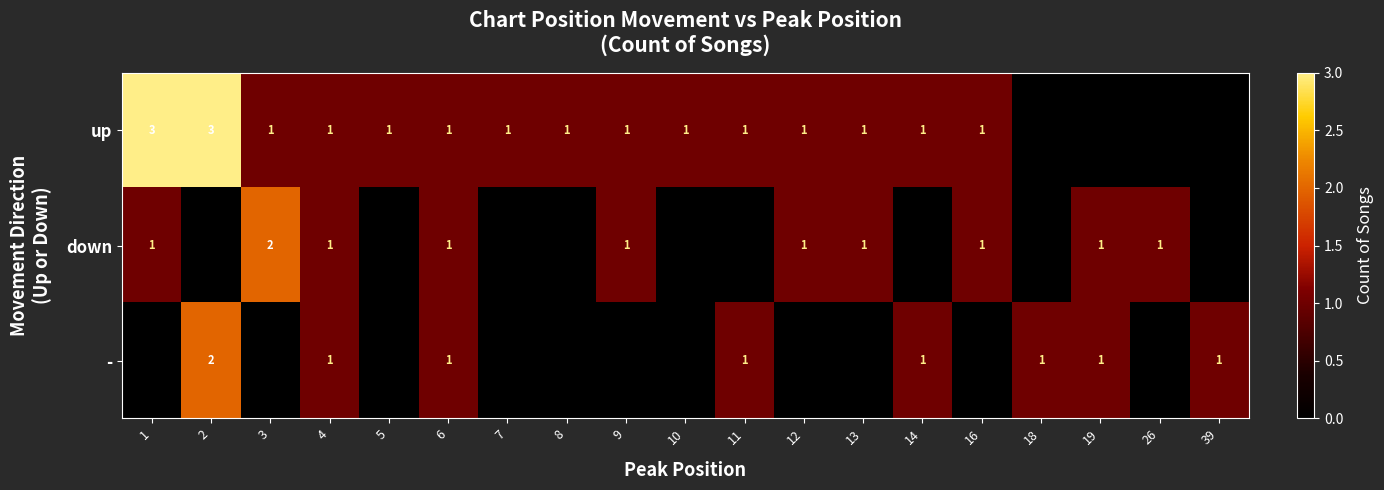

Is it true that up equals 1 at 5?

True